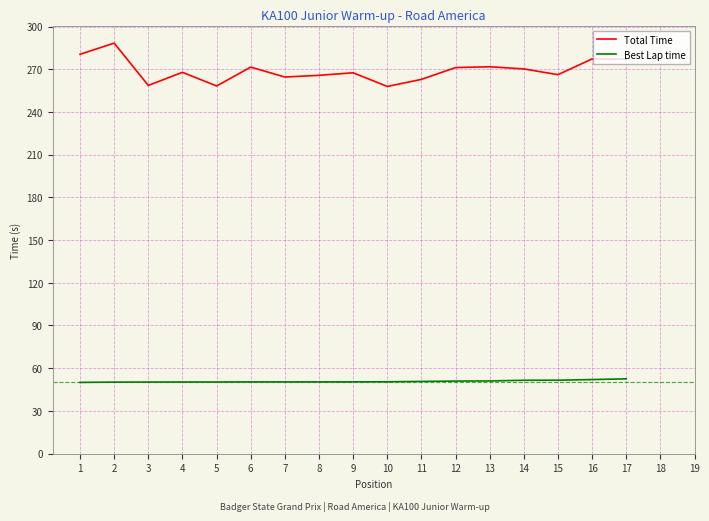

What is the sum of the Best Lap time values at 14 and 3?

101.7